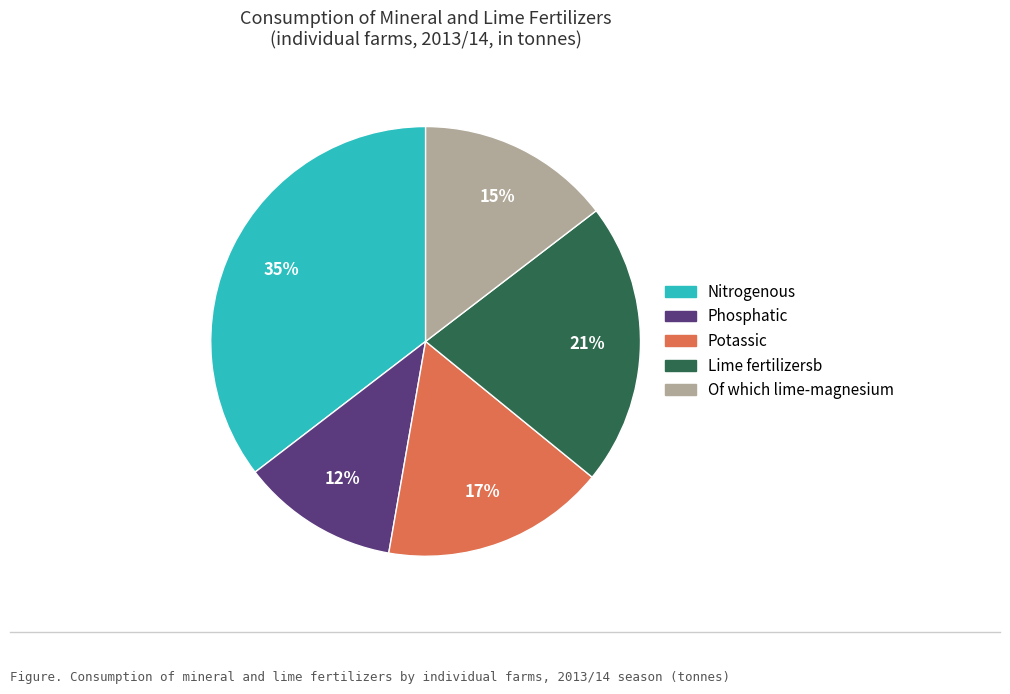

How many segments does this pie chart have?

5